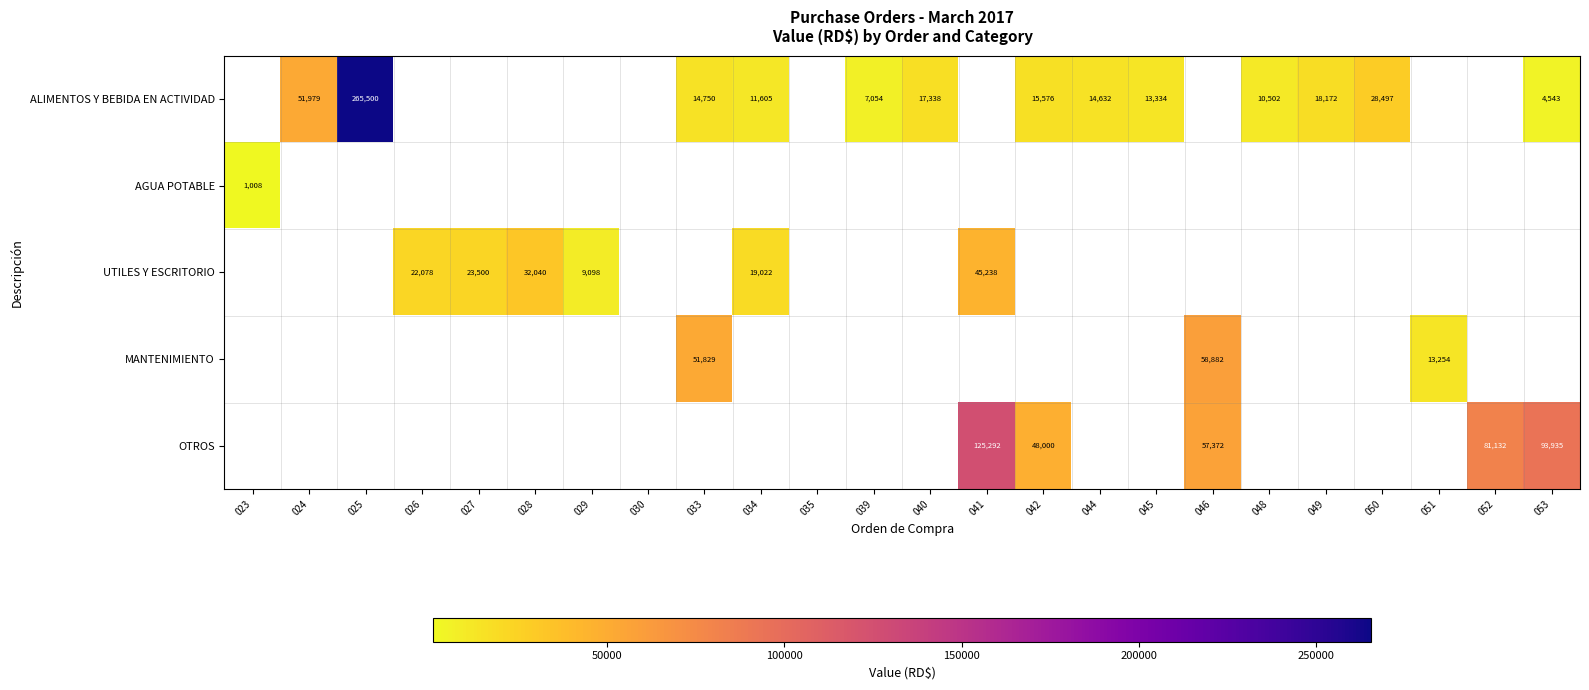

At how many categories does at least one series exceed 247155?

1